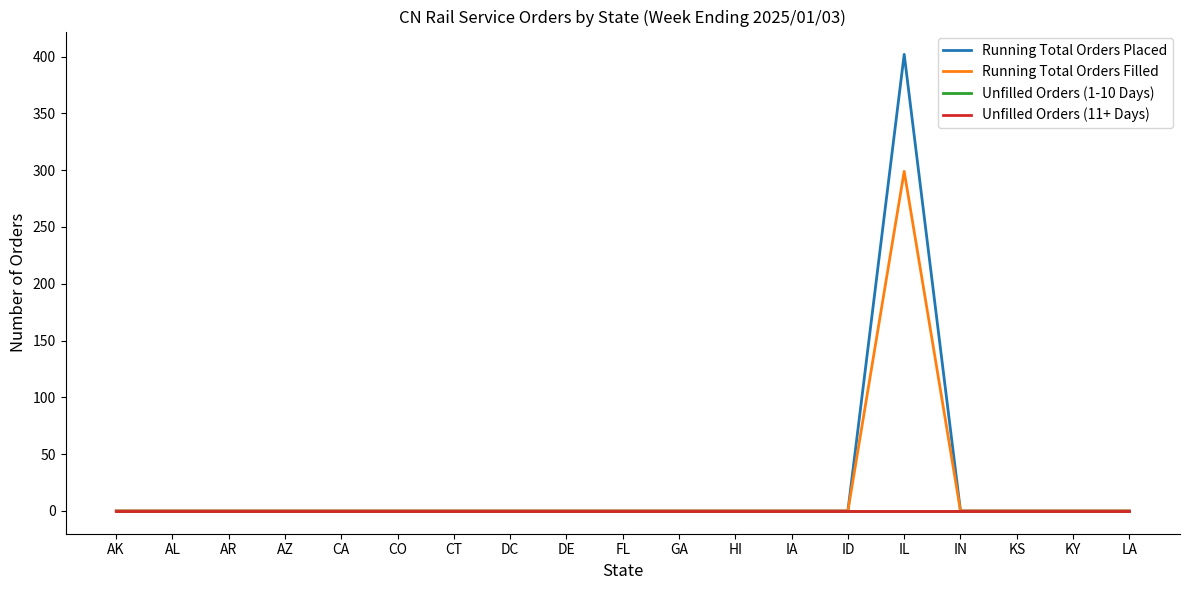

Reading right to left, extract all data points from this chart.

Running Total Orders Placed: 0	0	0	0	402	0	0	0	0	0	0	0	0	0	0	0	0	0	0
Running Total Orders Filled: 0	0	0	0	299	0	0	0	0	0	0	0	0	0	0	0	0	0	0
Unfilled Orders (1-10 Days): 0	0	0	0	0	0	0	0	0	0	0	0	0	0	0	0	0	0	0
Unfilled Orders (11+ Days): 0	0	0	0	0	0	0	0	0	0	0	0	0	0	0	0	0	0	0